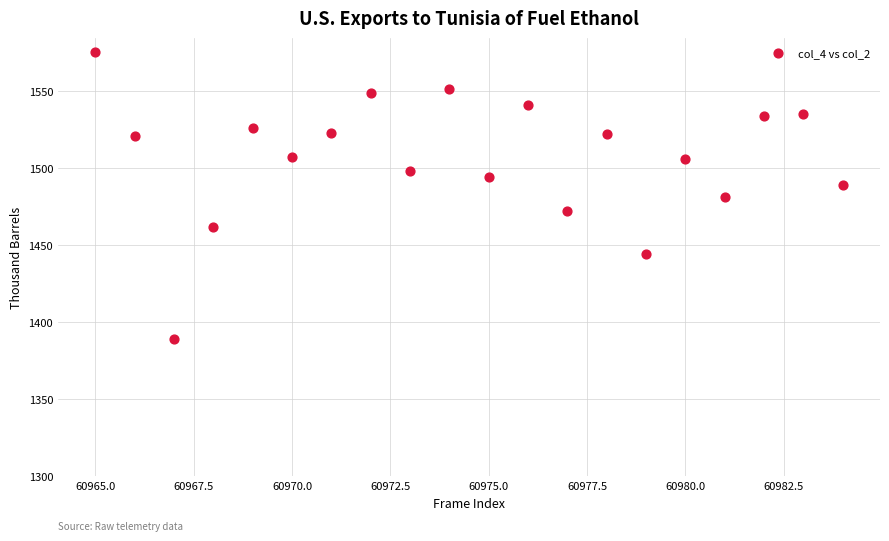

What is the range of Y values (max minus min)?

186